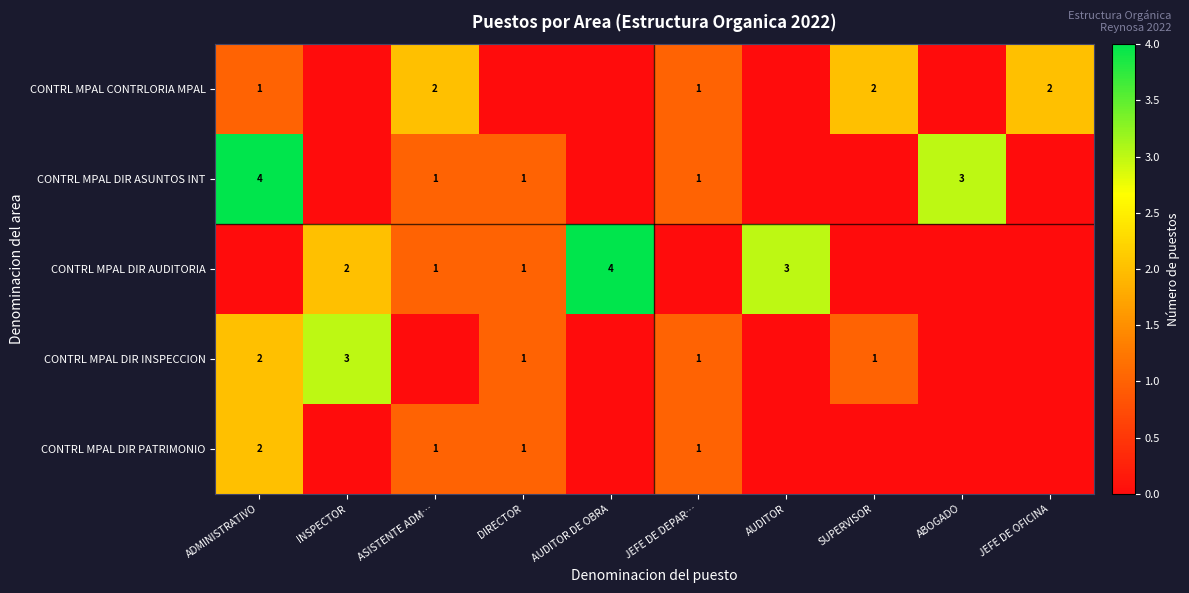

What is the spread (max minus min) of values at JEFE DE OFICINA?

2